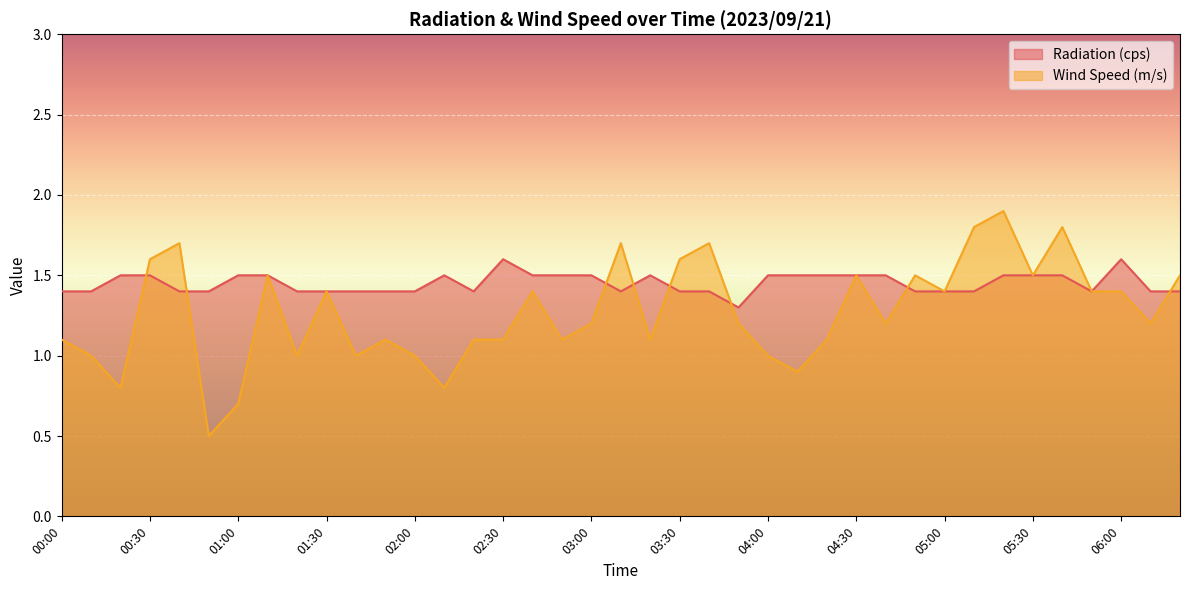

Between which two adjacent categories do Wind Speed (m/s) and Radiation (cps) first intersect?

00:20 and 00:30